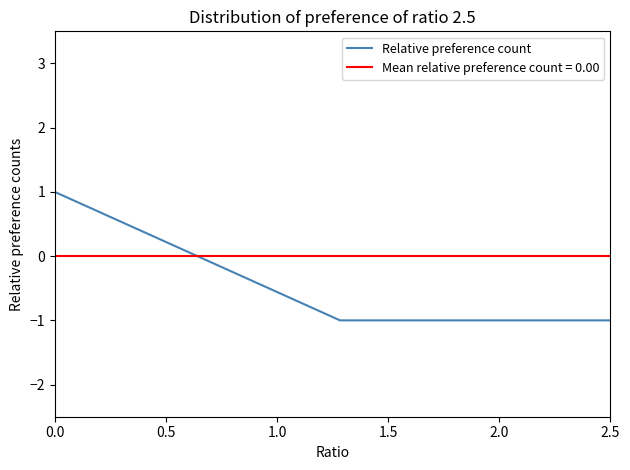

True or false: the data shows -1 at 2.5.

True